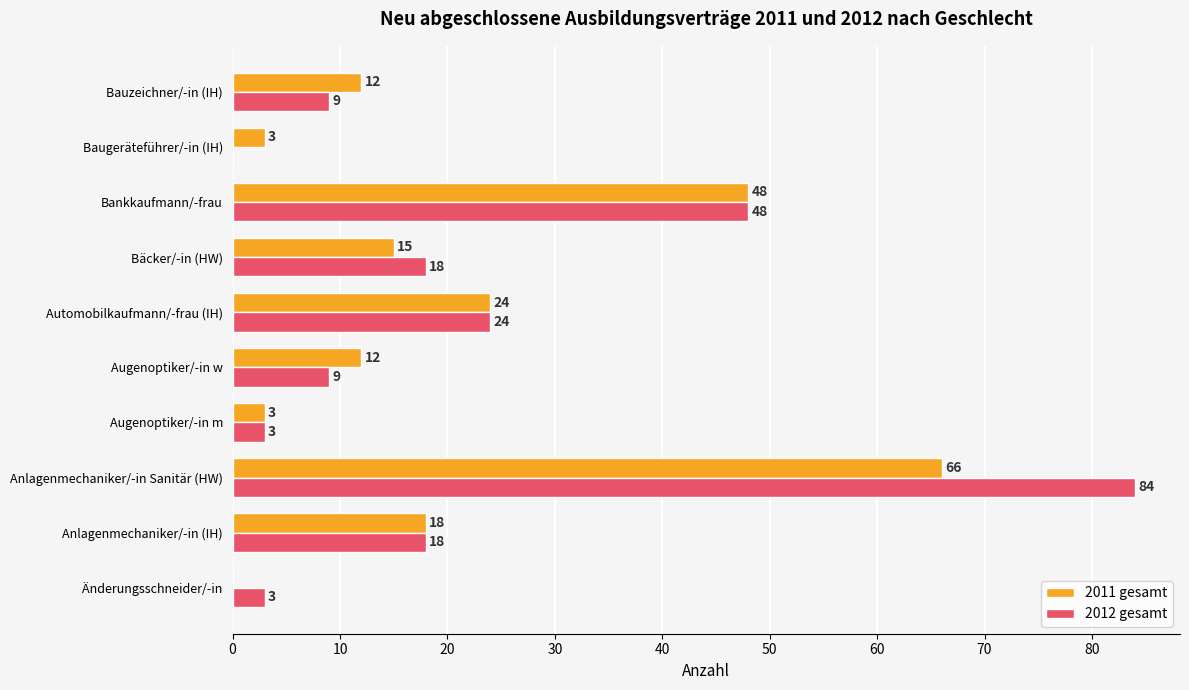

How many values in 2012 gesamt are above zero?

9